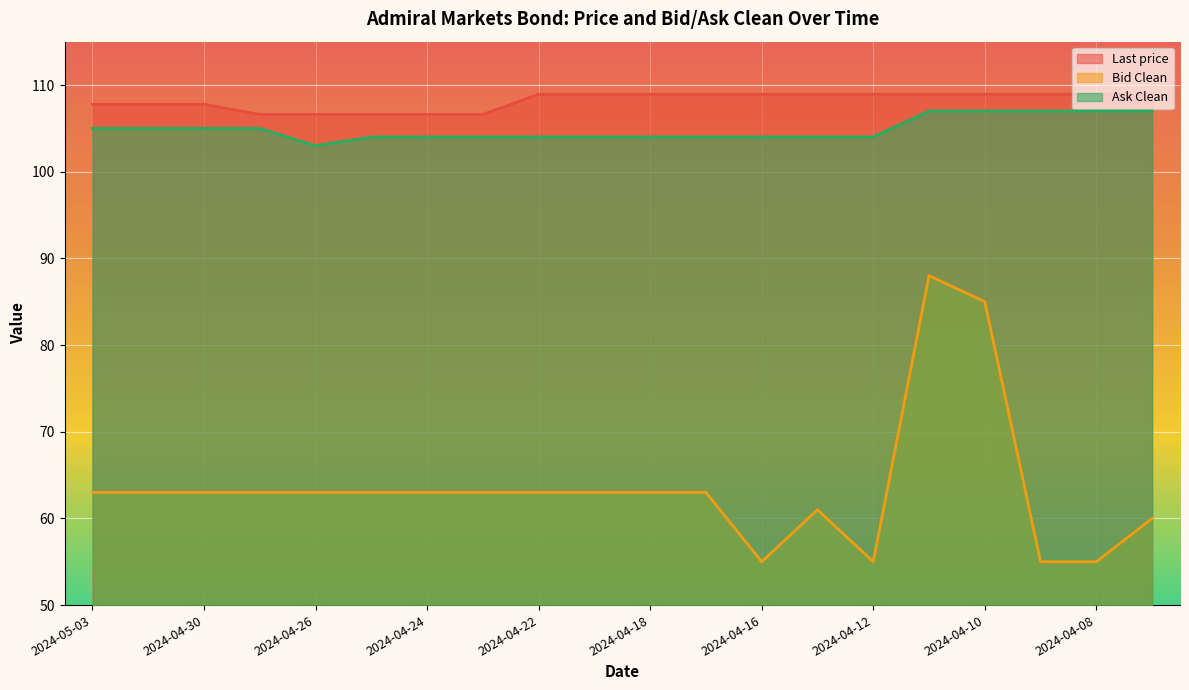

At 2024-04-18, list the series in order from smallest to largest.

Bid Clean, Ask Clean, Last price